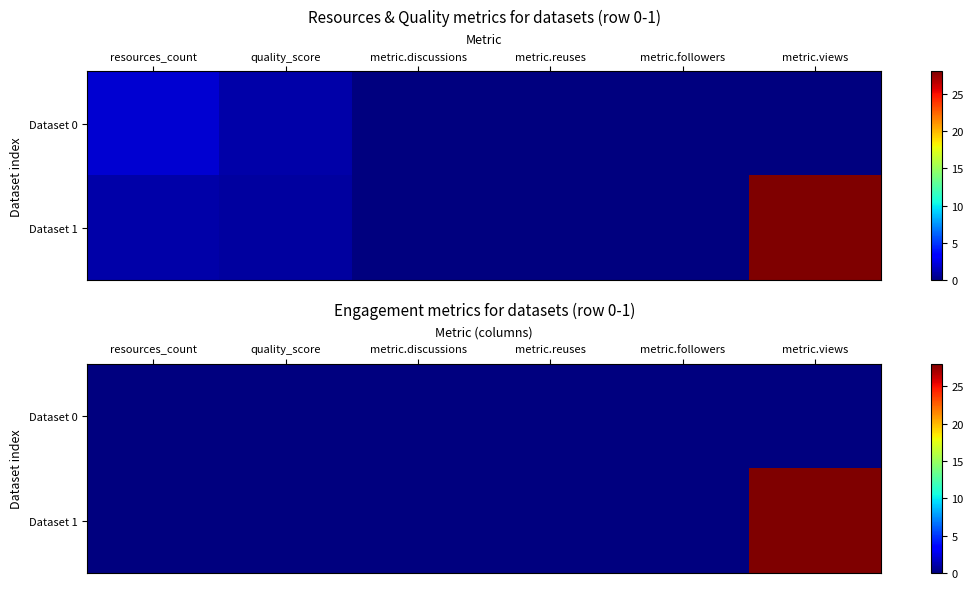

Is it true that Dataset 0 equals 0 at resources_count?

True